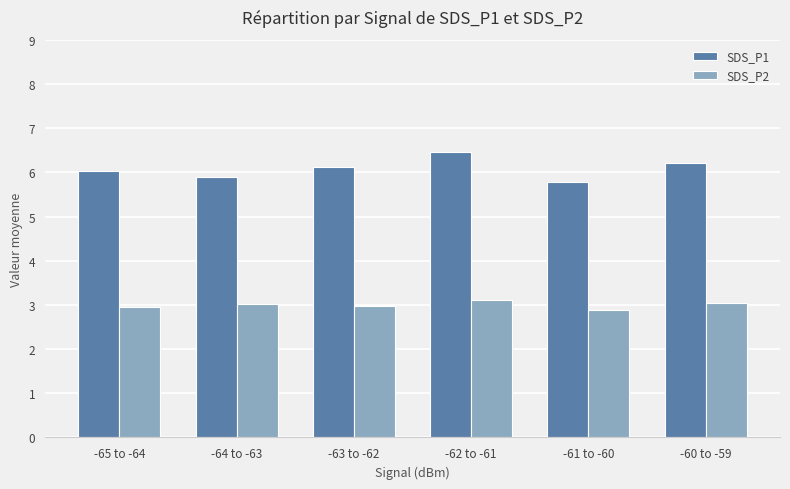

Which label corresponds to the largest value in the chart?

-62 to -61